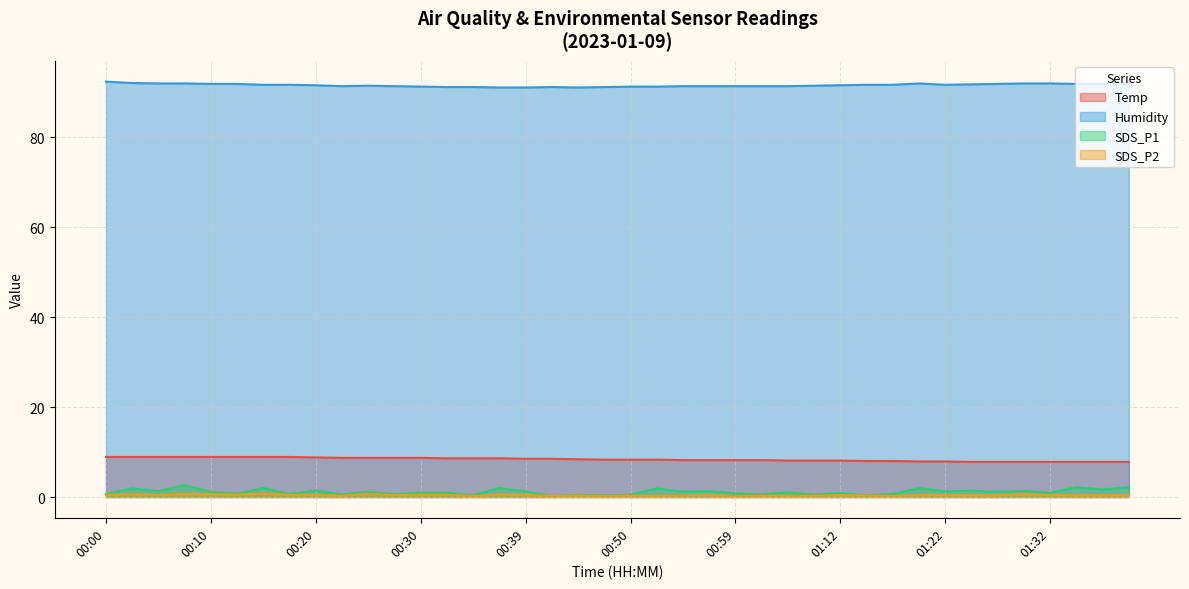

What are all the series names shown in the legend?

Temp, Humidity, SDS_P1, SDS_P2